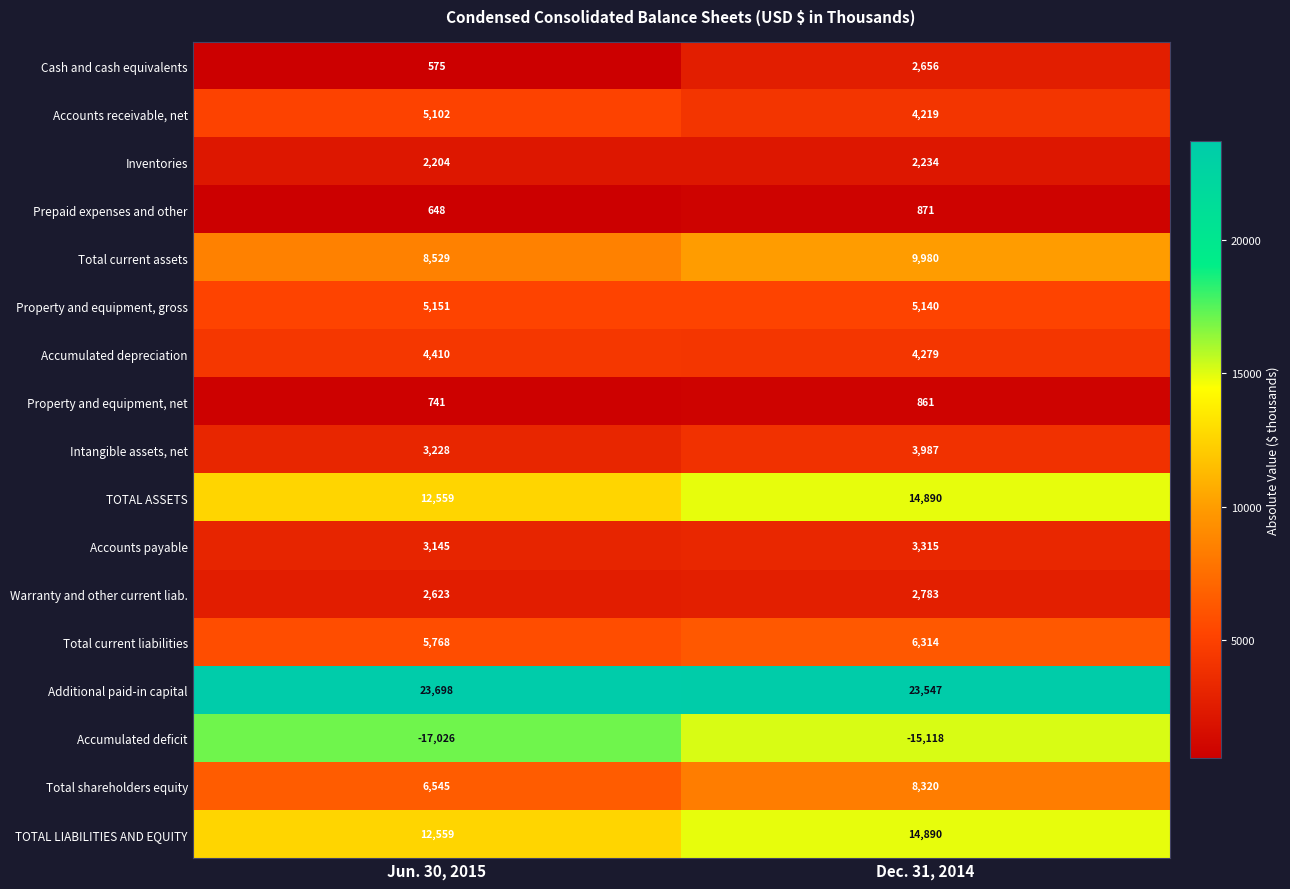

What is the smallest value displayed?

-17026